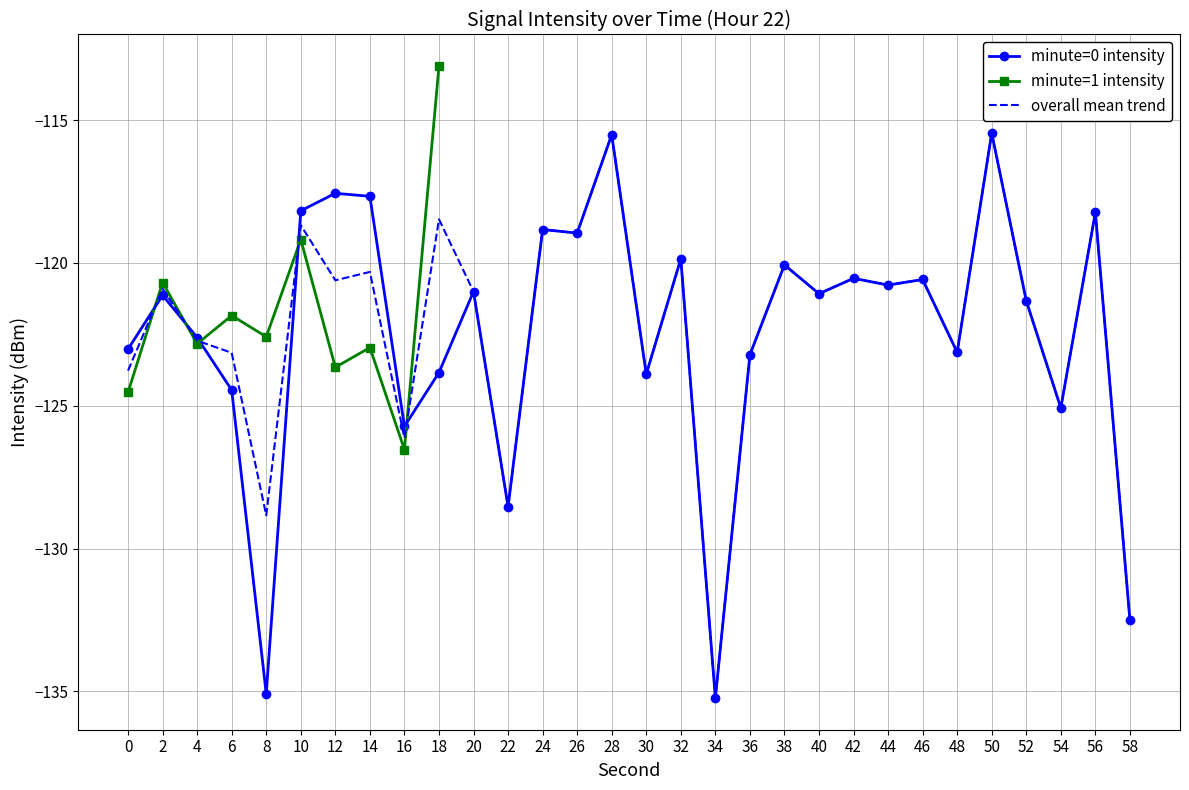

What is the minimum value for overall mean trend?

-135.2